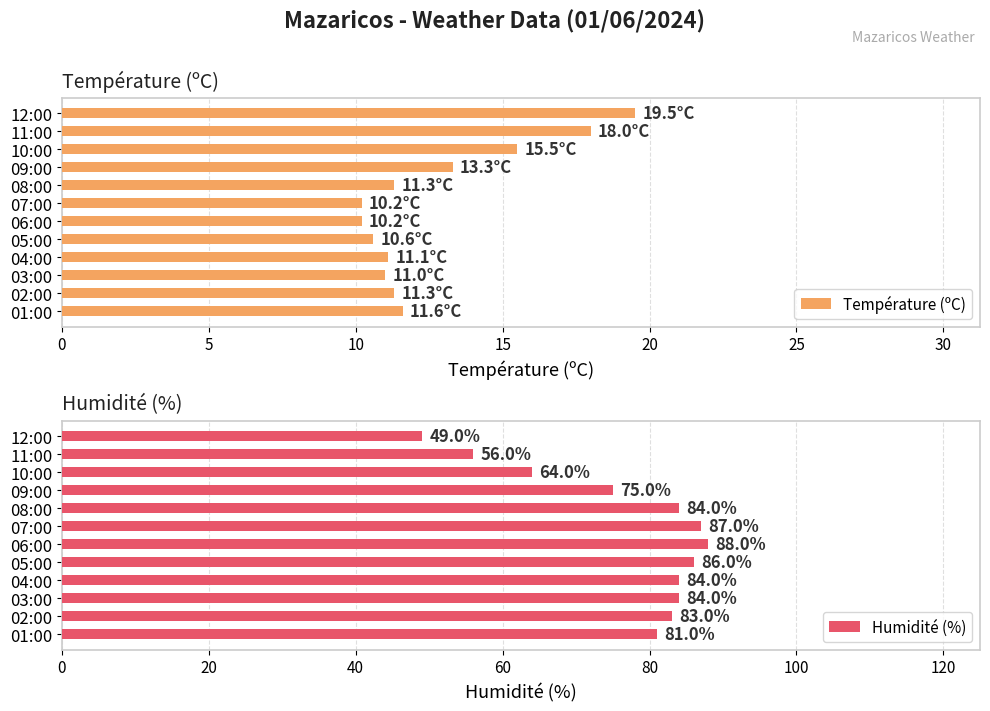

Which series has the largest total across all categories?

Humidité (%)